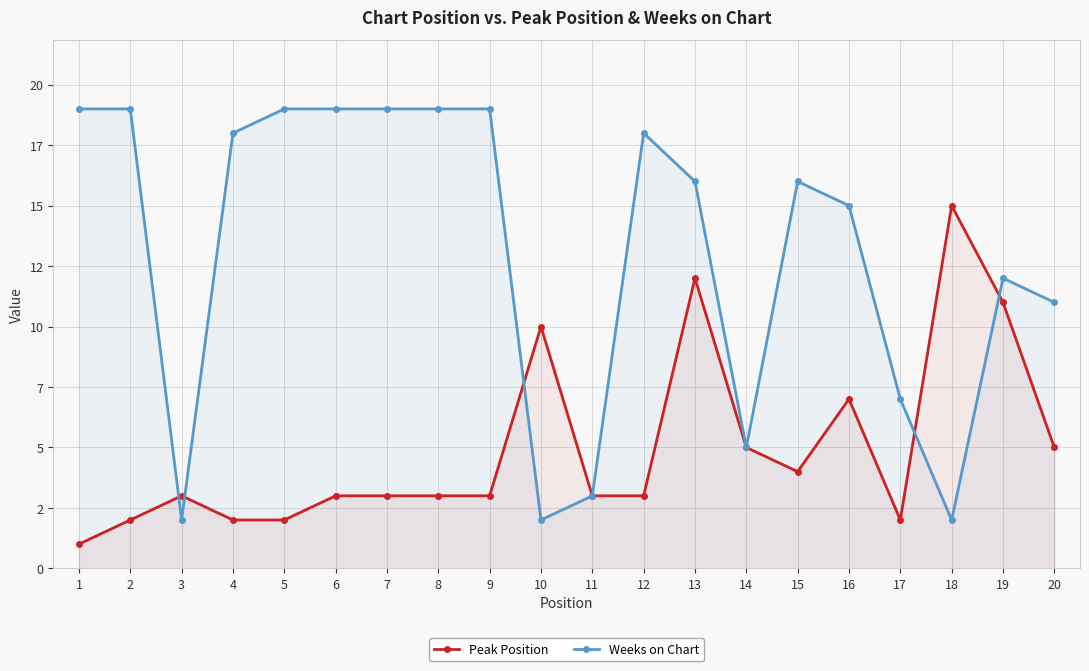

At how many categories does at least one series exceed 12?

13